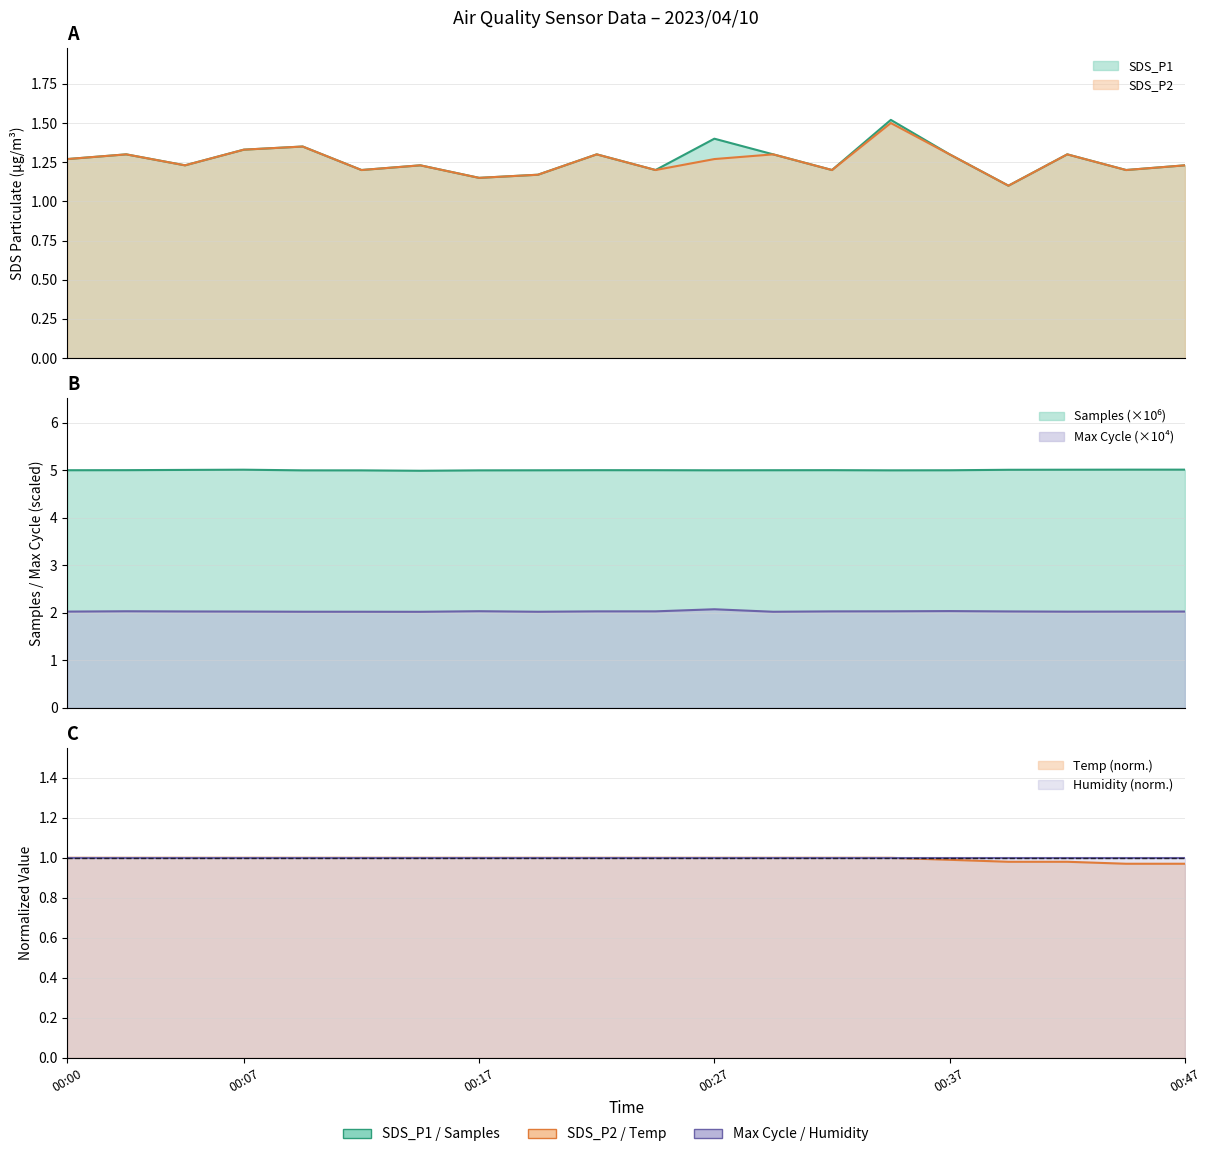

True or false: SDS_P1 has a value of 1.2 at 2023/04/10 00:15:23.

True